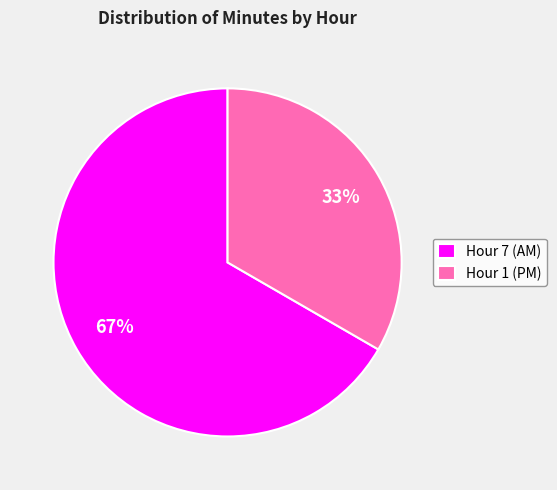

Which category accounts for the majority?

Hour 7